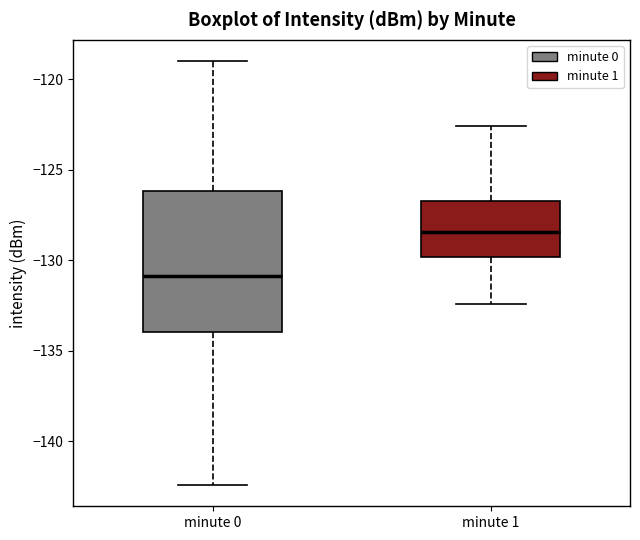

Which box is the tallest, from its lower edge to its upper edge?

minute 0